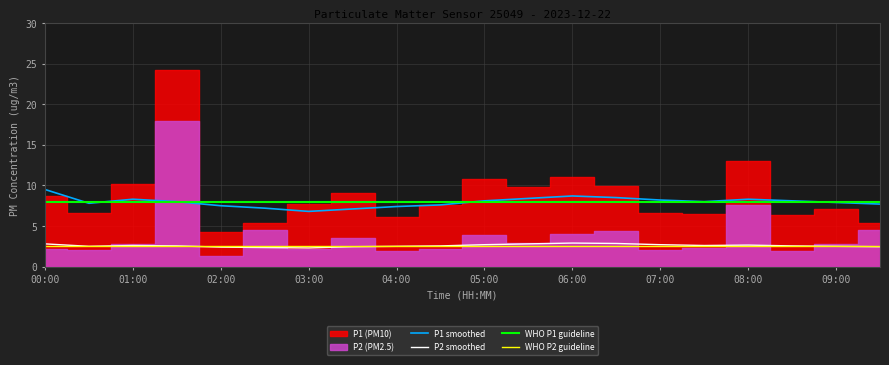

At which label does P1 smoothed reach its peak?

00:00